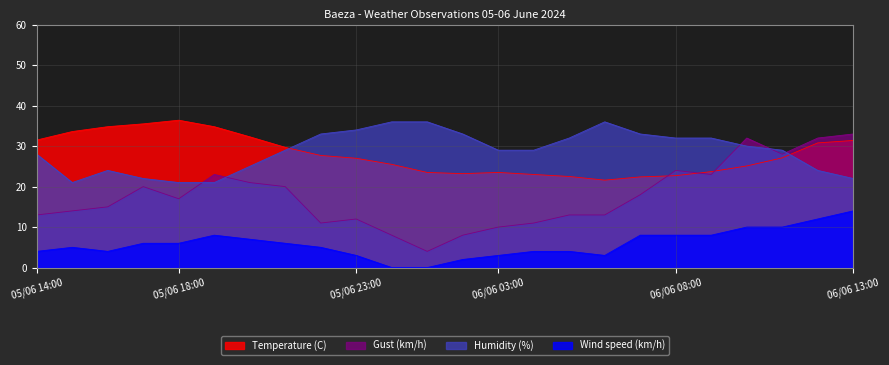

In Wind speed (km/h), how many points are lower than both neighbors (excluding endpoints)?

2